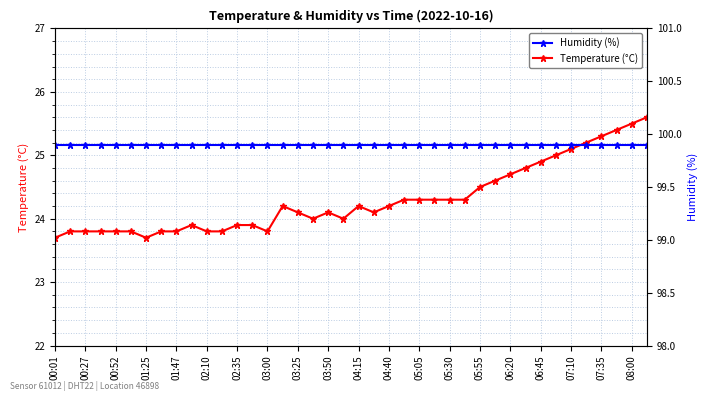

The Temperature (°C) series shows 23.7 at 00:01. True or false?

True